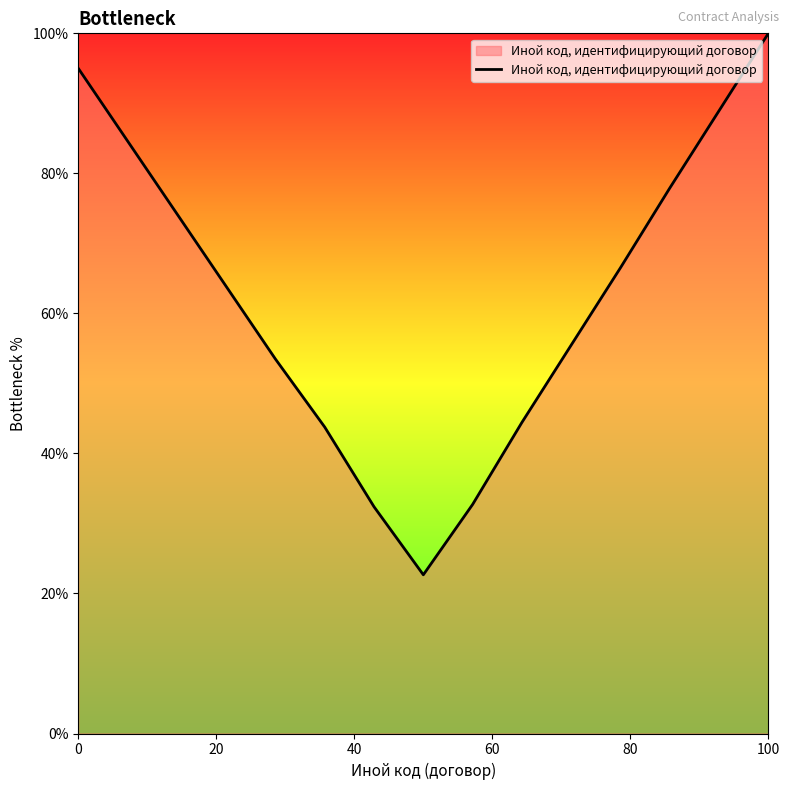

What is the difference between the maximum and minimum values?

77.3